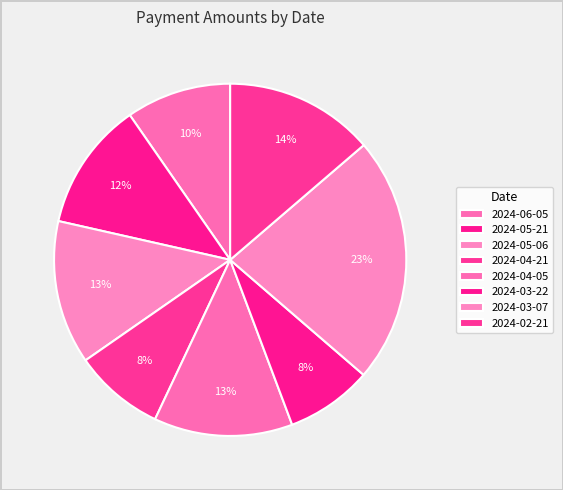

What percentage is the 2024-04-05 slice, to the nearest percent?

13%